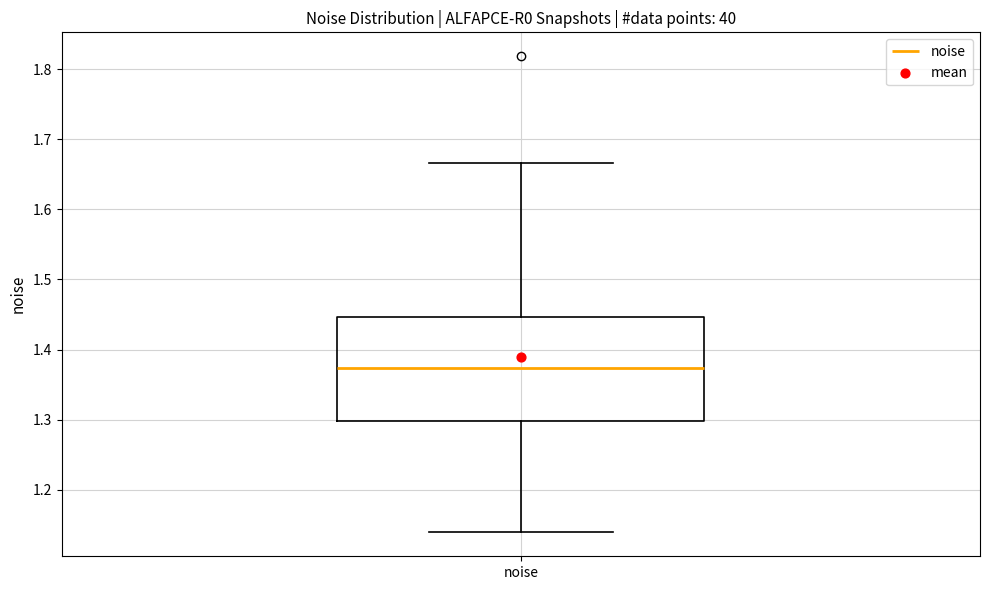

Read this box plot against the y-axis: the position of the median line, the range covered by the box, and the ends of both whiskers. The values are not printed on the chart, so give them approximately, as read against the axis.

median 1.37, box 1.30 to 1.45, whiskers 1.14 to 1.67